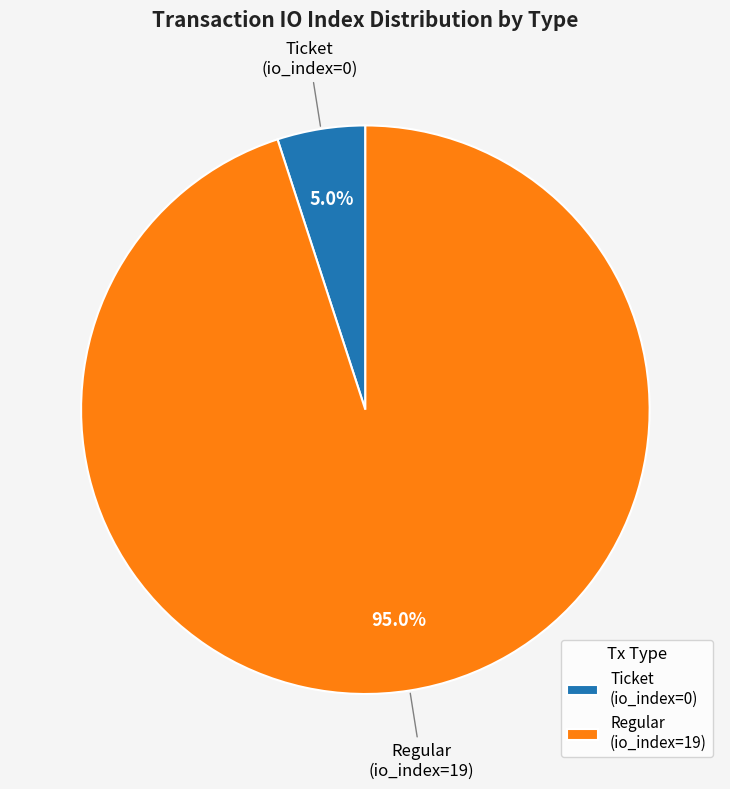

Count the number of slices in the pie.

2